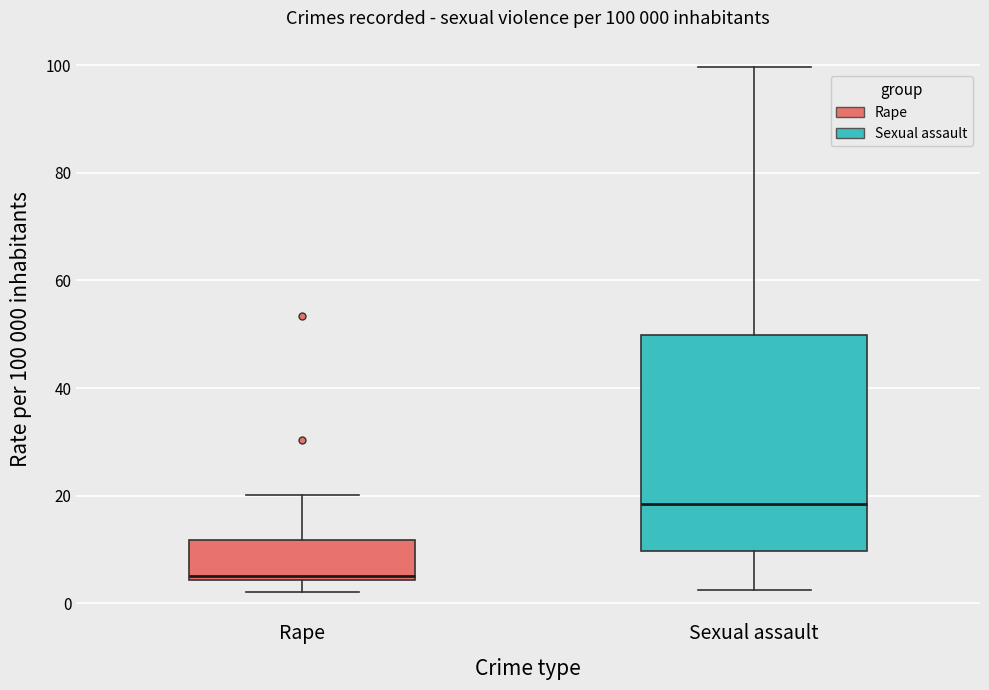

Which box has the lowest median line?

Rape